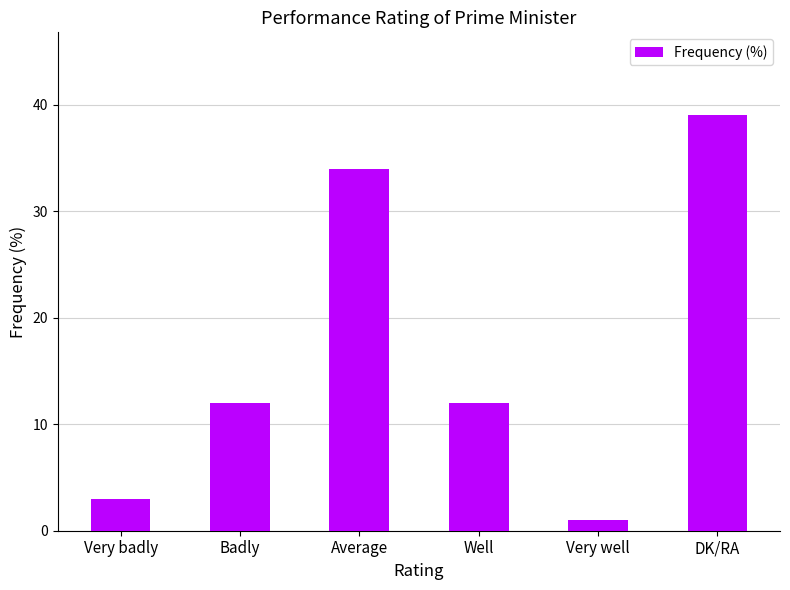

What is the sum of the values at Badly and Very well?

13